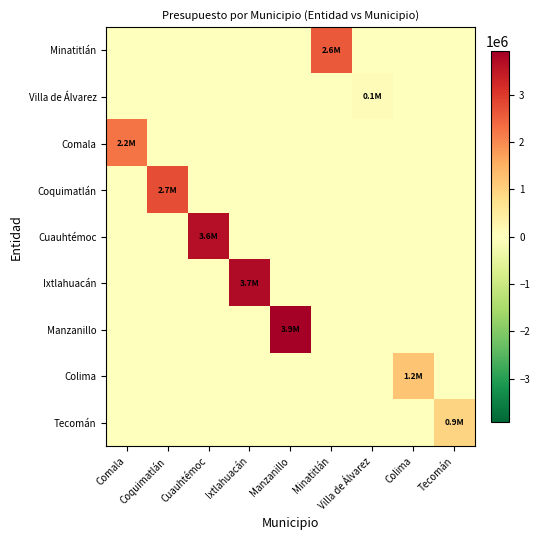

Reading left to right, transcribe all the data shown in this chart.

Minatitlán: Comala=0	Coquimatlán=0	Cuauhtémoc=0	Ixtlahuacán=0	Manzanillo=0	Minatitlán=2569521	Villa de Álvarez=0	Colima=0	Tecomán=0
Villa de Álvarez: Comala=0	Coquimatlán=0	Cuauhtémoc=0	Ixtlahuacán=0	Manzanillo=0	Minatitlán=0	Villa de Álvarez=90000	Colima=0	Tecomán=0
Comala: Comala=2250000	Coquimatlán=0	Cuauhtémoc=0	Ixtlahuacán=0	Manzanillo=0	Minatitlán=0	Villa de Álvarez=0	Colima=0	Tecomán=0
Coquimatlán: Comala=0	Coquimatlán=2745000	Cuauhtémoc=0	Ixtlahuacán=0	Manzanillo=0	Minatitlán=0	Villa de Álvarez=0	Colima=0	Tecomán=0
Cuauhtémoc: Comala=0	Coquimatlán=0	Cuauhtémoc=3645000	Ixtlahuacán=0	Manzanillo=0	Minatitlán=0	Villa de Álvarez=0	Colima=0	Tecomán=0
Ixtlahuacán: Comala=0	Coquimatlán=0	Cuauhtémoc=0	Ixtlahuacán=3725707	Manzanillo=0	Minatitlán=0	Villa de Álvarez=0	Colima=0	Tecomán=0
Manzanillo: Comala=0	Coquimatlán=0	Cuauhtémoc=0	Ixtlahuacán=0	Manzanillo=3915000	Minatitlán=0	Villa de Álvarez=0	Colima=0	Tecomán=0
Colima: Comala=0	Coquimatlán=0	Cuauhtémoc=0	Ixtlahuacán=0	Manzanillo=0	Minatitlán=0	Villa de Álvarez=0	Colima=1200000	Tecomán=0
Tecomán: Comala=0	Coquimatlán=0	Cuauhtémoc=0	Ixtlahuacán=0	Manzanillo=0	Minatitlán=0	Villa de Álvarez=0	Colima=0	Tecomán=950000